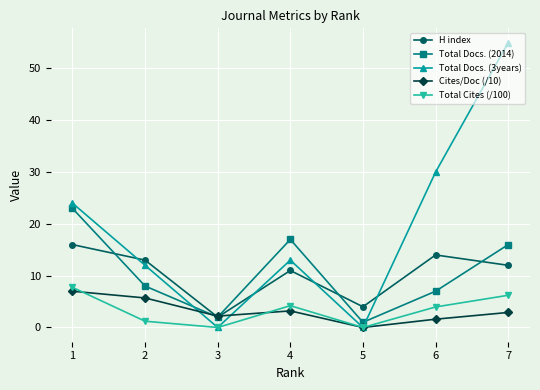

Reading right to left, transcribe all the data shown in this chart.

H index: 12.0	14.0	4.0	11.0	2.0	13.0	16.0
Total Docs. (2014): 16.0	7.0	1.0	17.0	2.0	8.0	23.0
Total Docs. (3years): 55.0	30.0	0.0	13.0	0.0	12.0	24.0
Cites/Doc (/10): 2.9	1.6	0.0	3.2	2.2	5.7	7.0
Total Cites (/100): 6.2	4.0	0.0	4.2	0.0	1.2	7.8